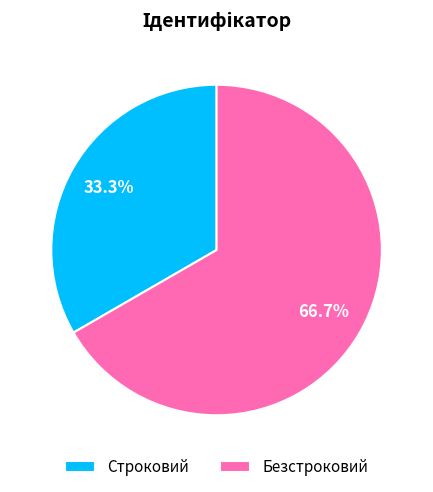

What is the largest slice in the pie chart?

Безстроковий